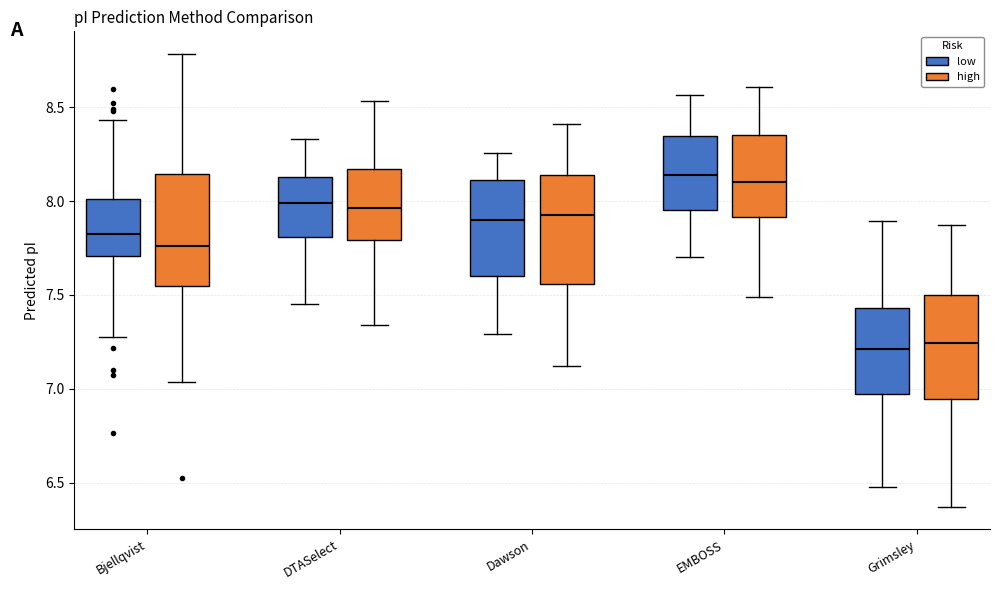

Where does the lower whisker of the box for DTASelect (high) end on the y-axis? The values are not printed on the chart, so give them approximately, as read against the axis.

7.35